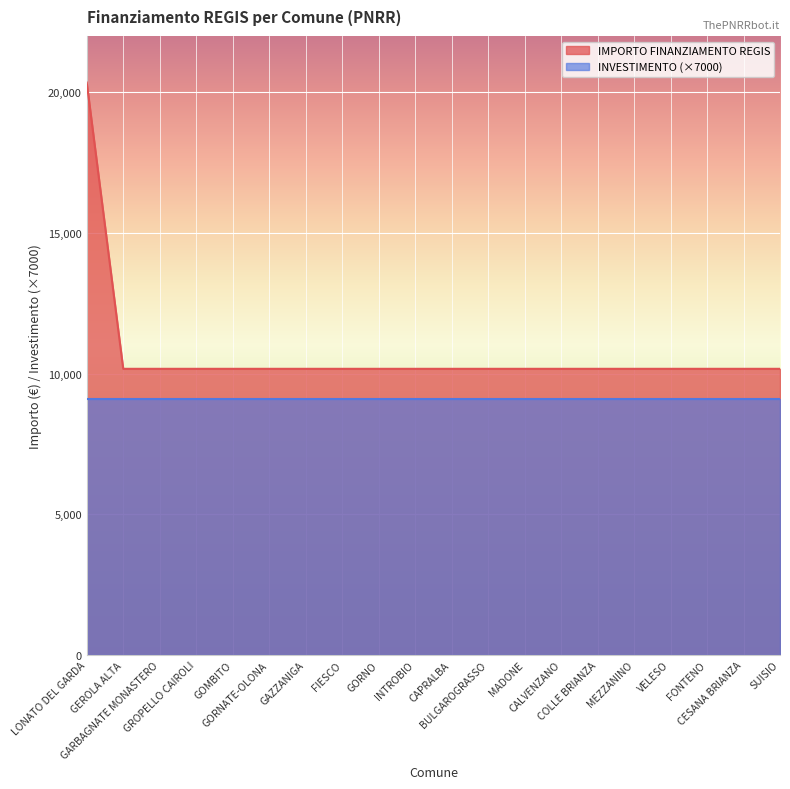

Is it true that the value at GOMBITO is 10172?

True